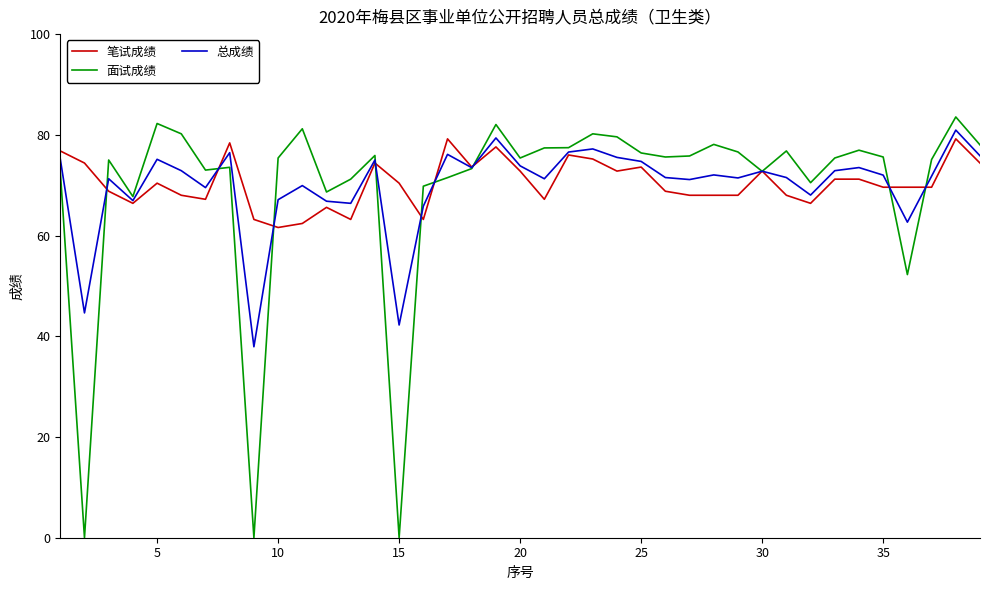

What is the minimum value for 笔试成绩?

61.6